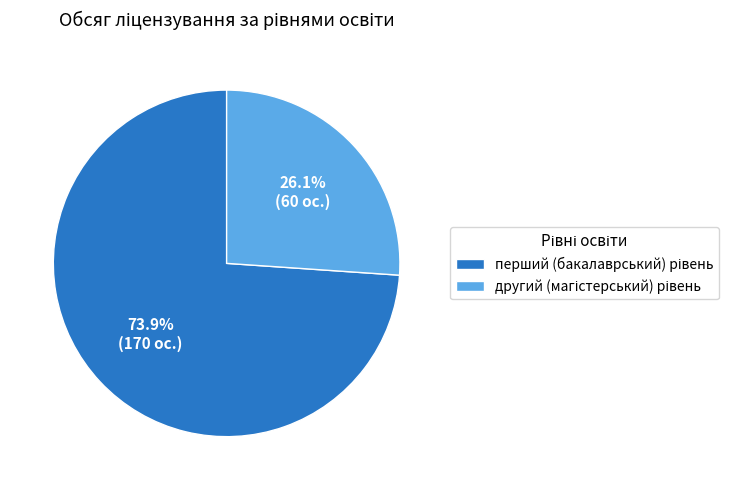

Does any single category account for the majority?

Yes